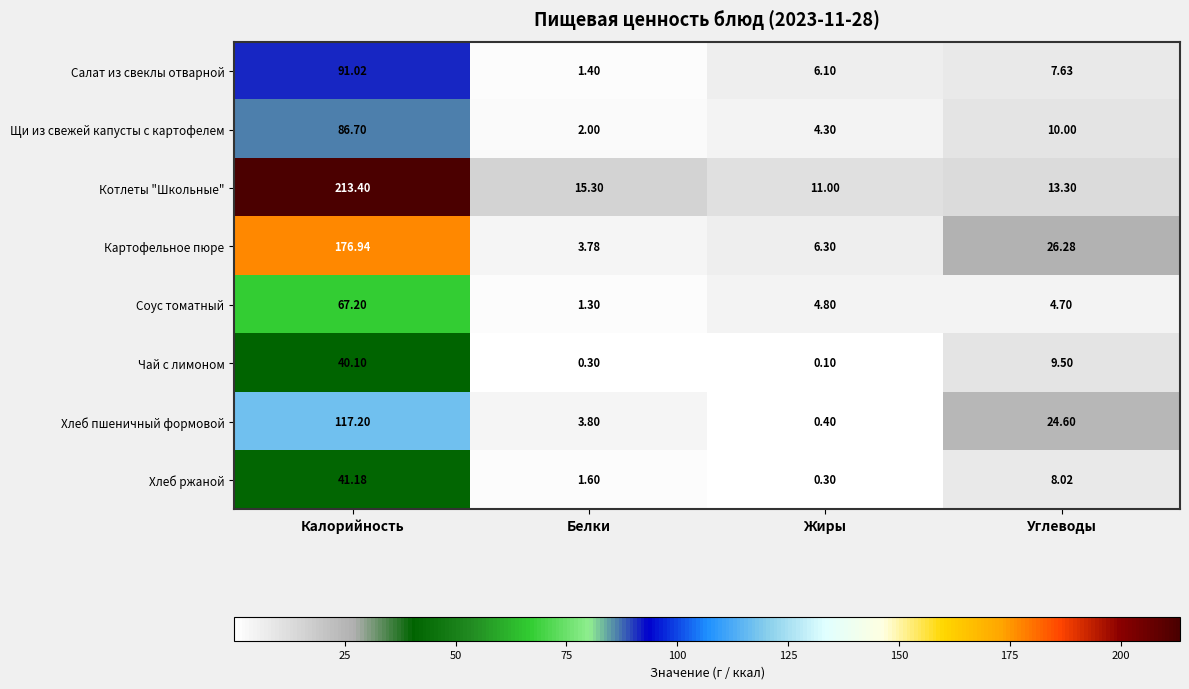

Which category has the highest value in the Хлеб пшеничный формовой series?

Калорийность